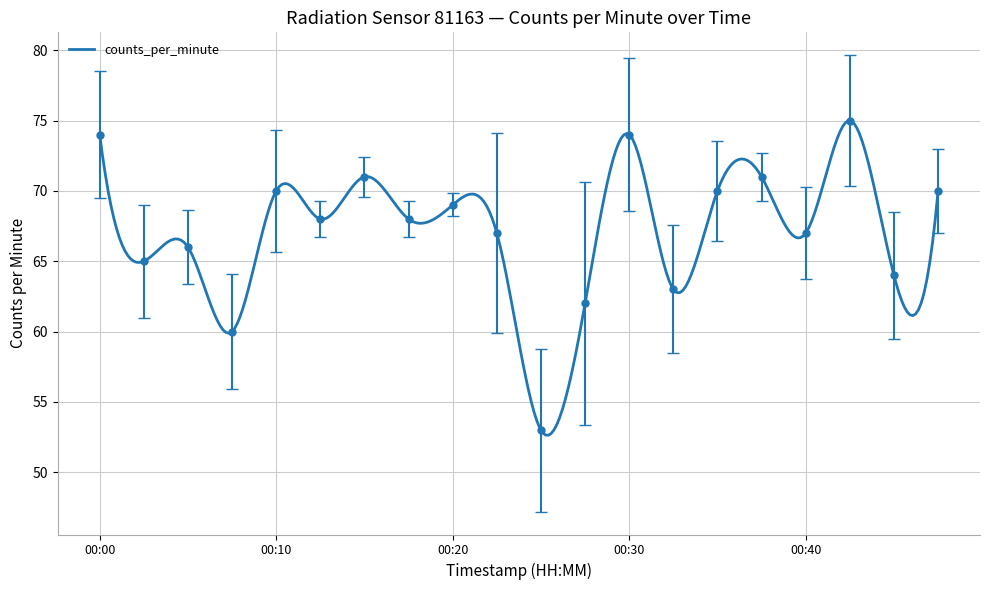

Which label corresponds to the largest value in the chart?

00:43